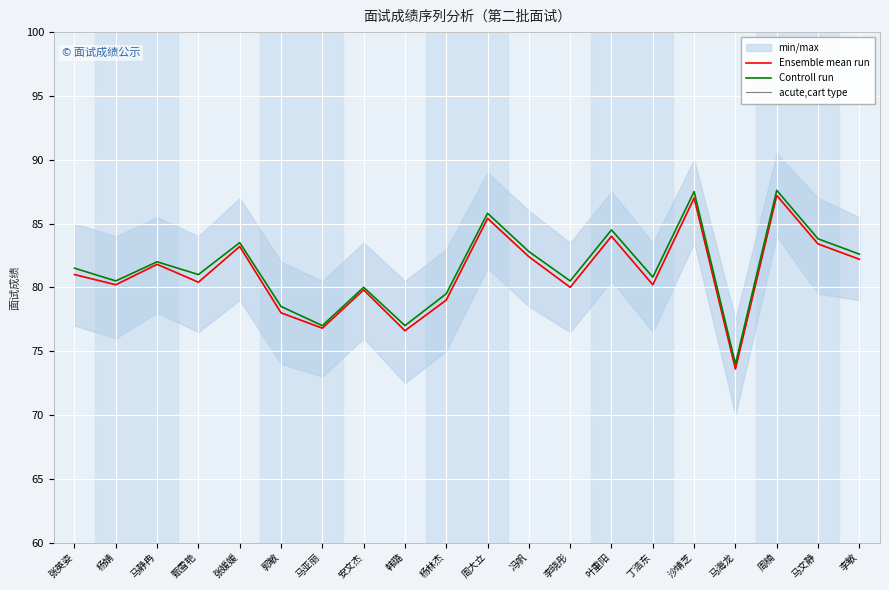

Where is Ensemble mean run nearest to the value 80?

李晓彤